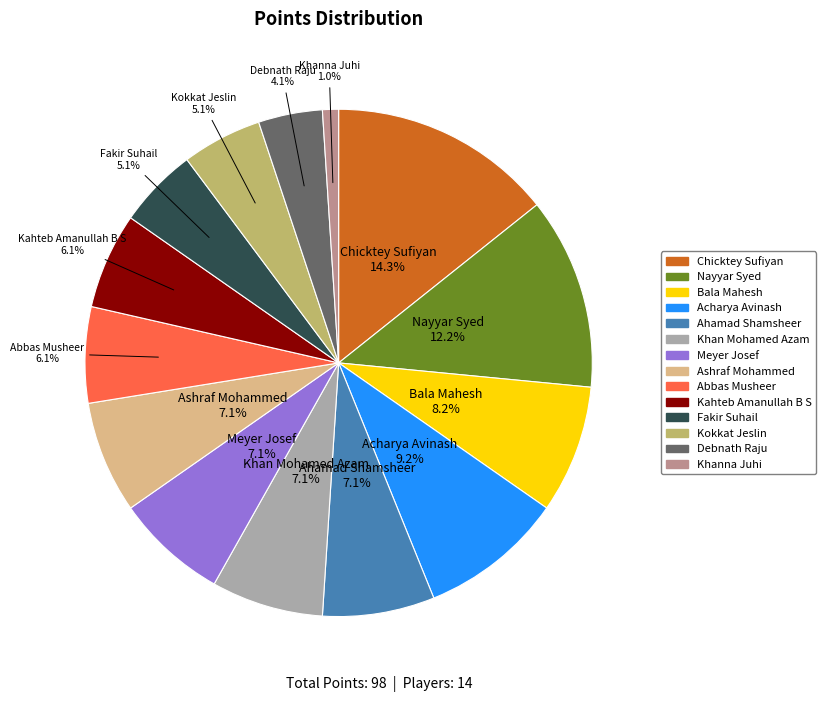

To the nearest percent, what is the average slice percentage?

7%